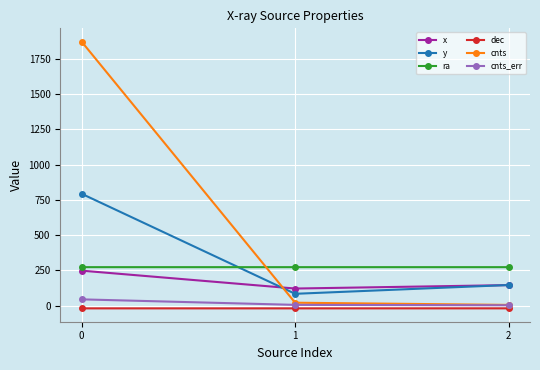

What is the highest value of the cnts_err series?

44.1